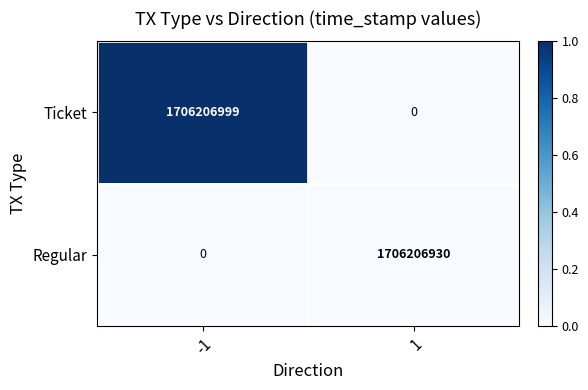

The value of Ticket at -1 is 1706206999. True or false?

True